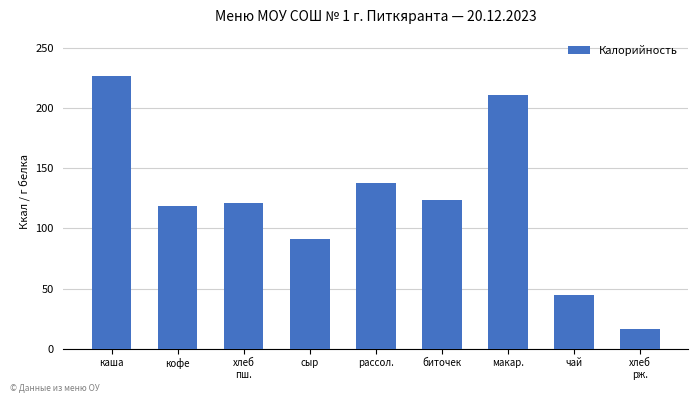

How many series are shown in this chart?

1